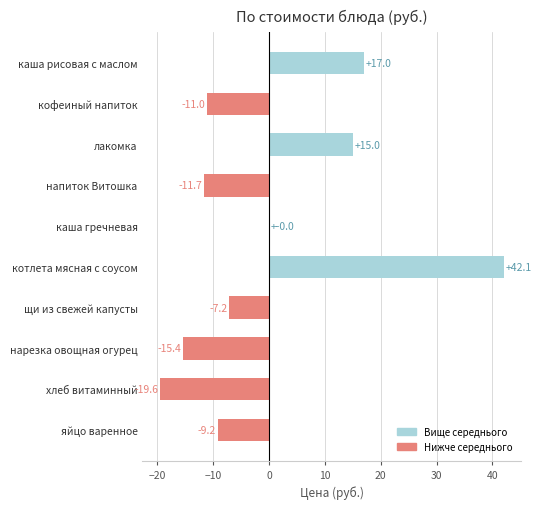

How many categories are shown in the chart?

10